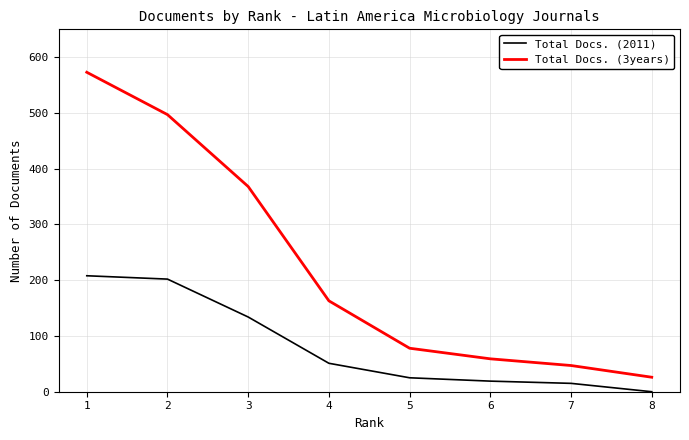

True or false: Total Docs. (2011) and Total Docs. (3years) cross at least once.

False